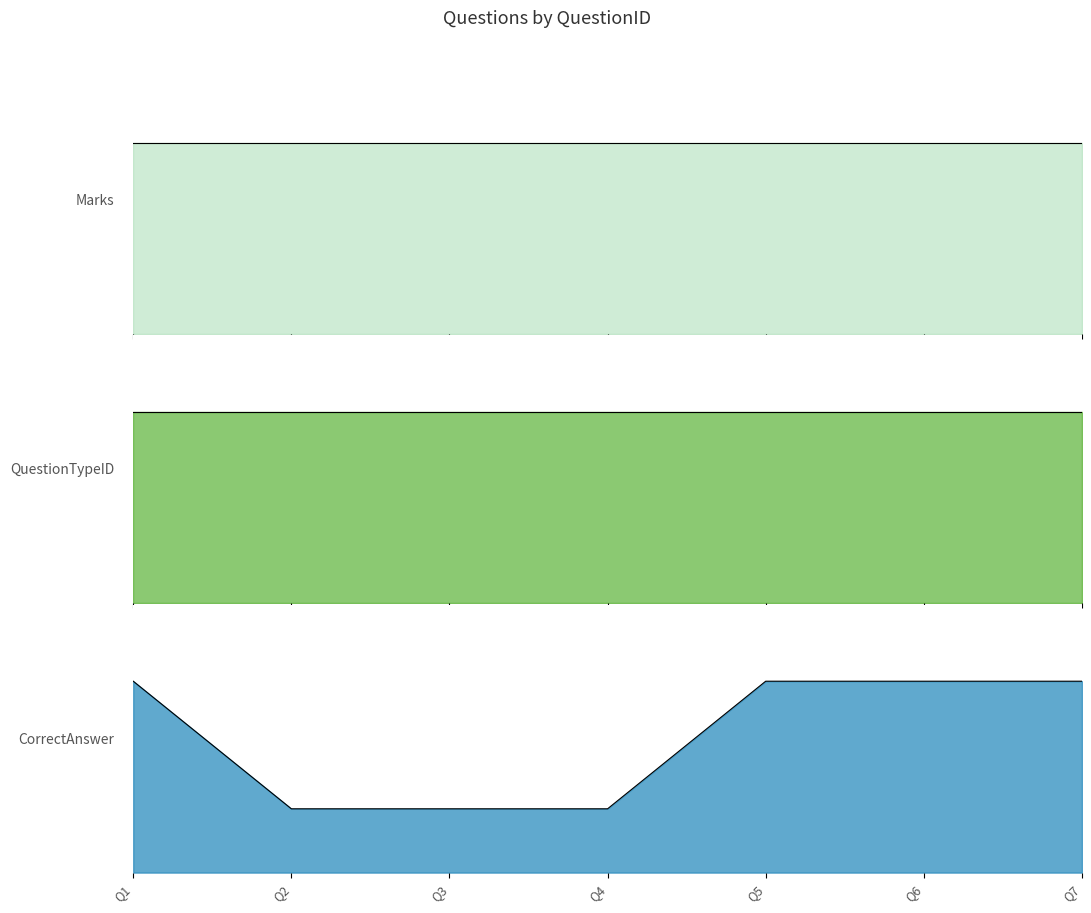

Which series has the largest range (max minus min)?

CorrectAnswer_line